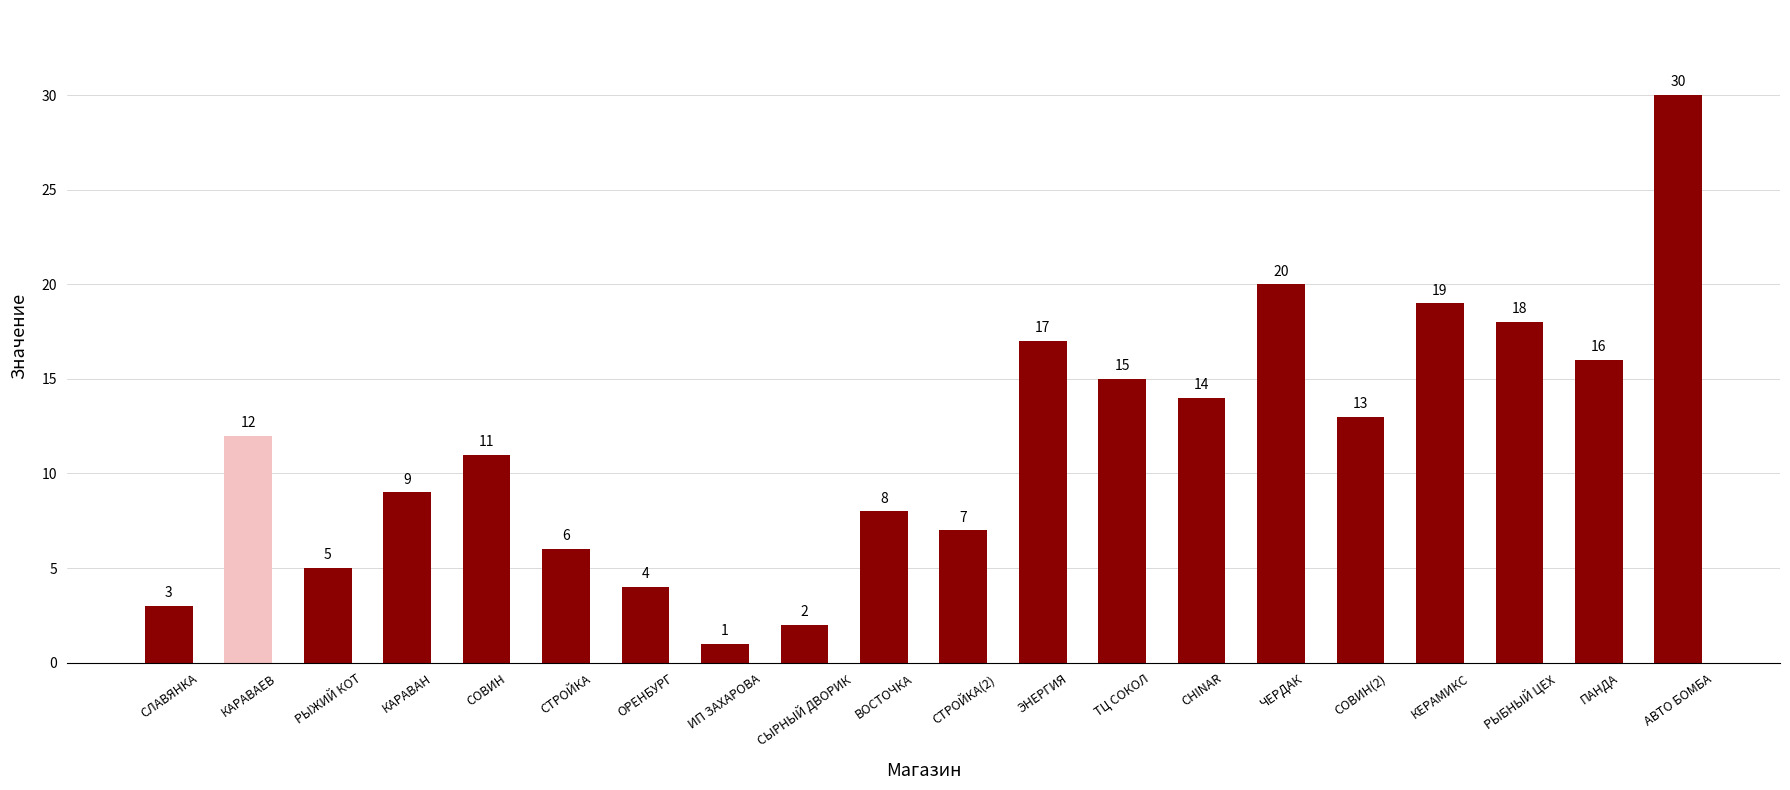

Rank the categories by value from highest to lowest.

АВТО БОМБА, ЧЕРДАК, КЕРАМИКС, РЫБНЫЙ ЦЕХ, ЭНЕРГИЯ, ПАНДА, ТЦ СОКОЛ, CHINAR, СОВИН(2), КАРАВАЕВ, СОВИН, КАРАВАН, ВОСТОЧКА, СТРОЙКА(2), СТРОЙКА, РЫЖИЙ КОТ, ОРЕНБУРГ, СЛАВЯНКА, СЫРНЫЙ ДВОРИК, ИП ЗАХАРОВА